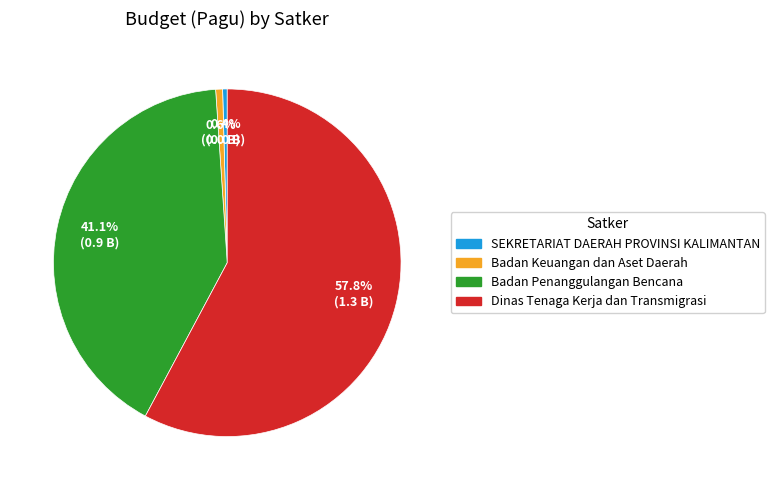

Is there a majority slice in this chart?

Yes